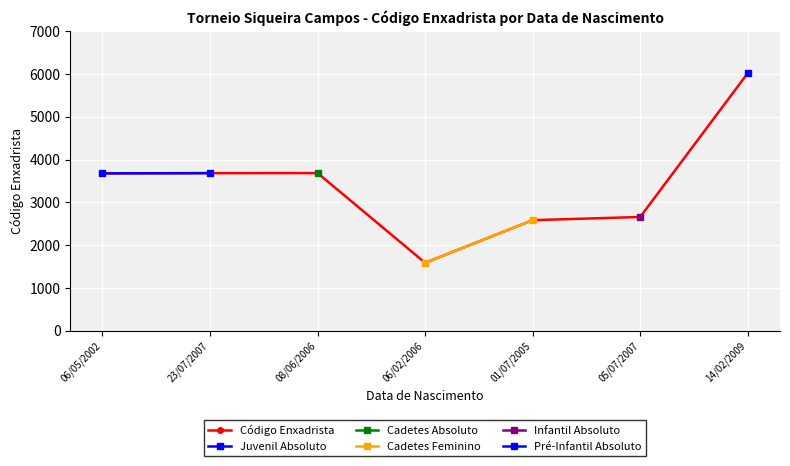

At which label does the data first exceed 3677?

23/07/2007